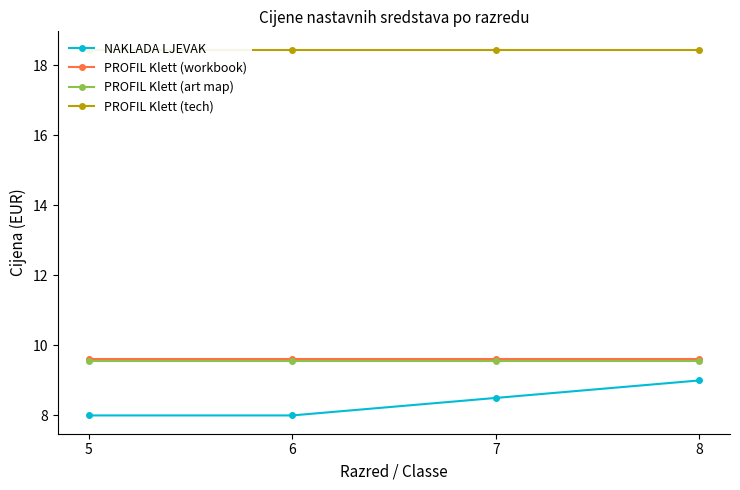

True or false: PROFIL Klett (workbook) has more than 2 points higher than both neighbors.

False